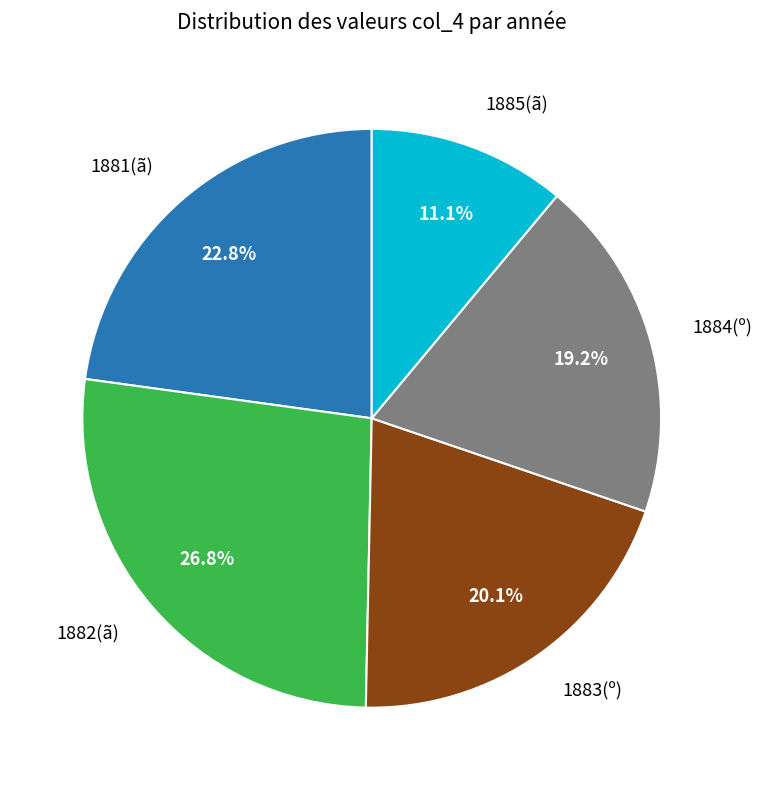

Is there a majority slice in this chart?

No